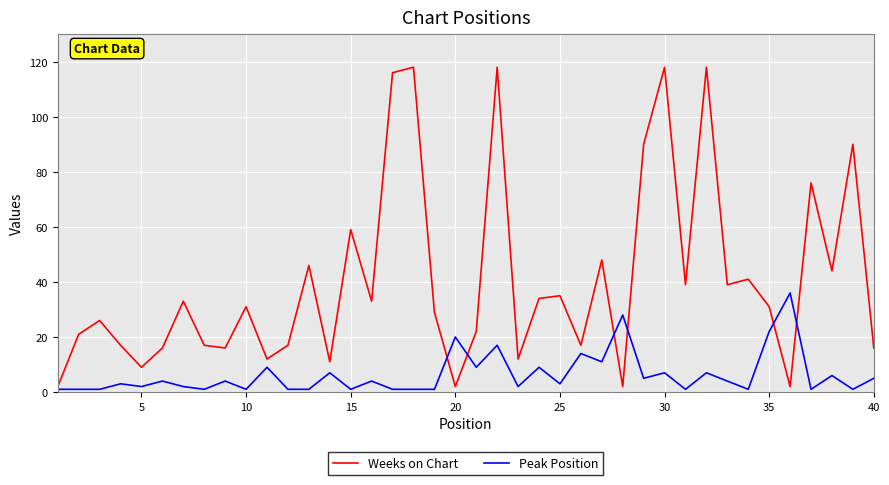

Rank the series by their maximum value, from highest to lowest.

Weeks on Chart, Peak Position